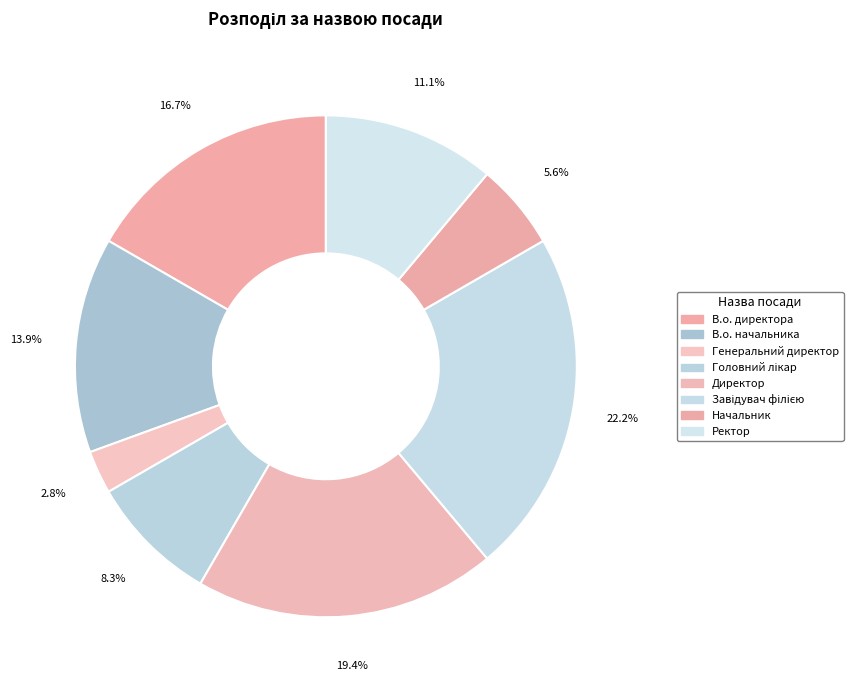

Do Головний лікар and В.о. директора together represent more than half of the pie?

No